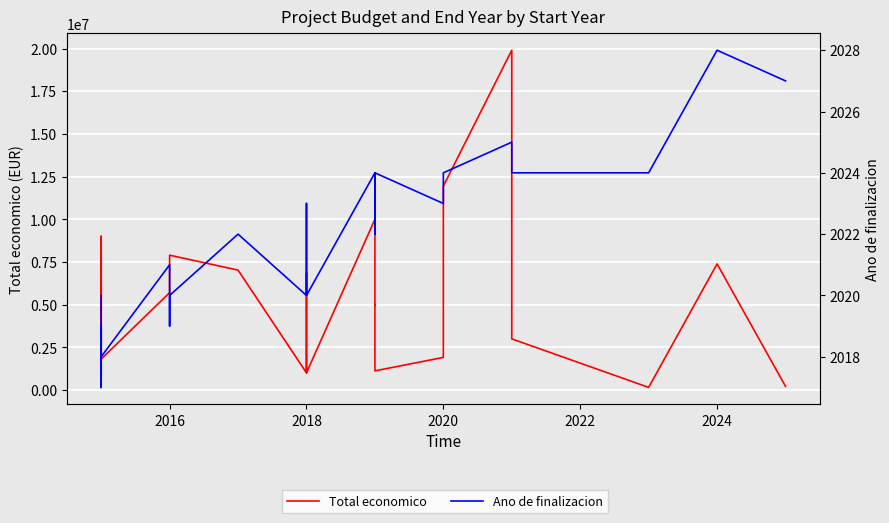

At 2018, list the series in order from smallest to largest.

Ano de finalizacion, Total economico